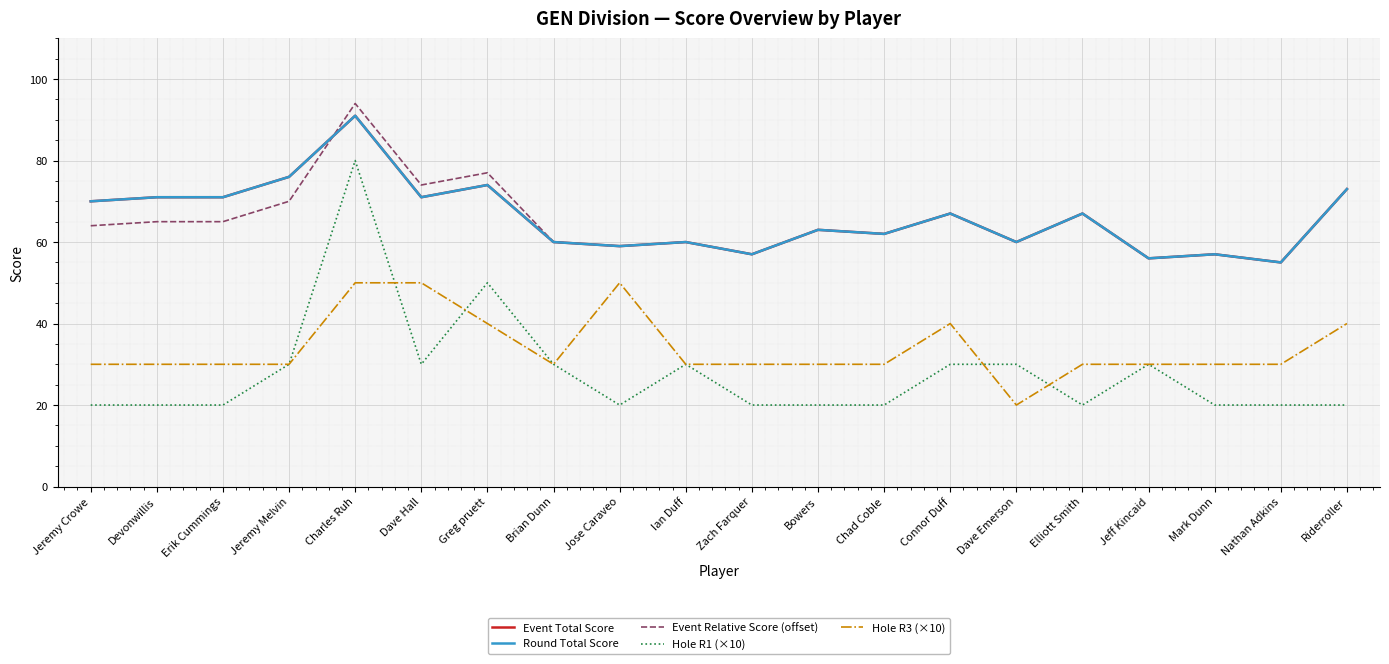

True or false: Hole R3 (×10) and Event Relative Score (offset) intersect in this chart.

False